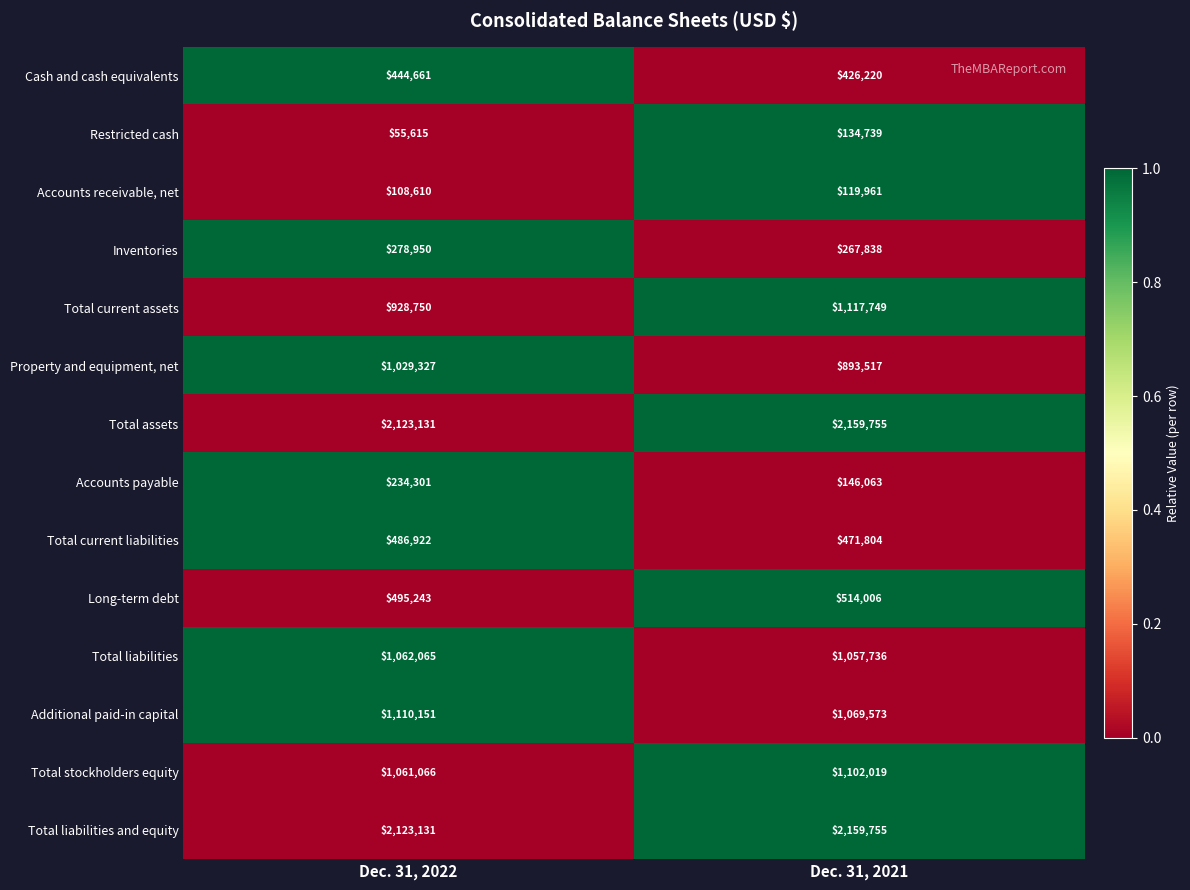

What is the sum of all Cash and cash equivalents values?

870881